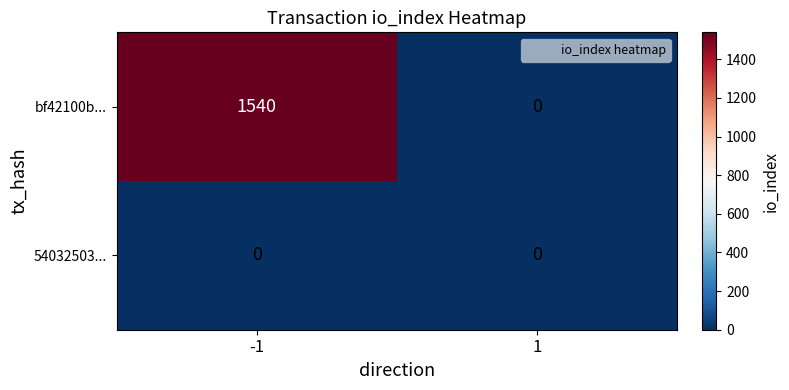

At which category is the sum across all series the highest?

-1